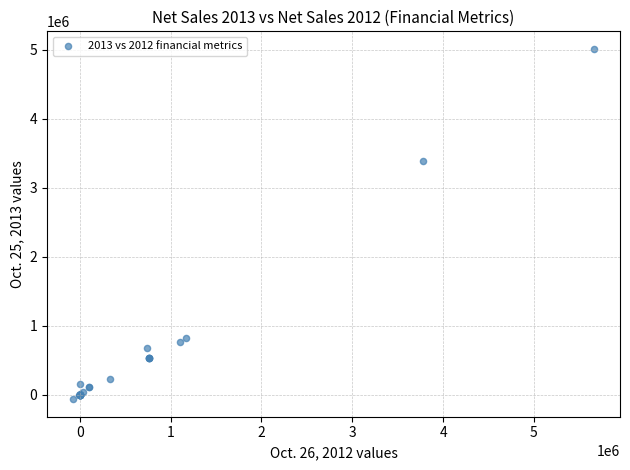

What Y value in the scatter plot is closest to 2473206?

3389484.0